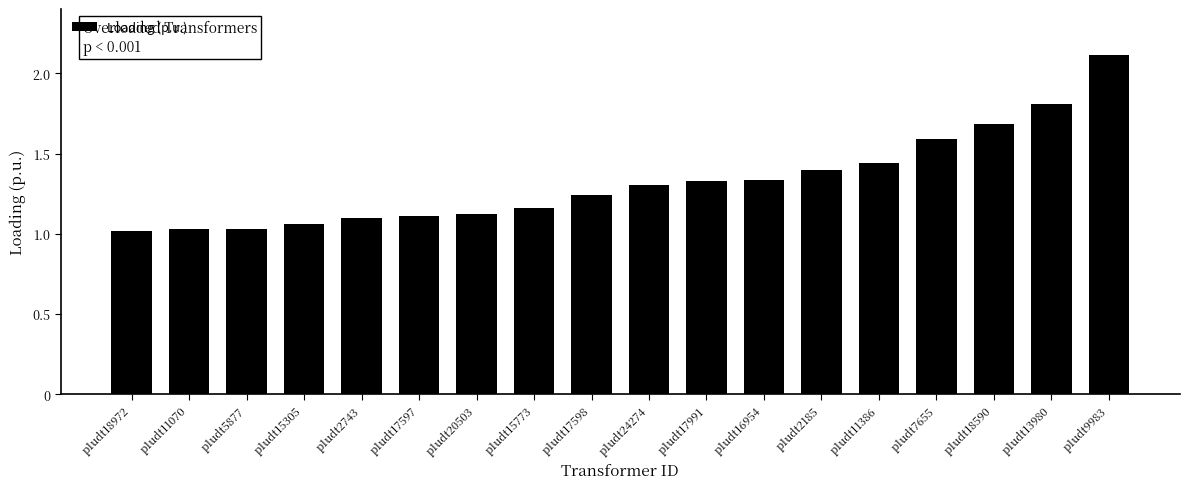

What is the value of the 17th bar from the left?

1.8